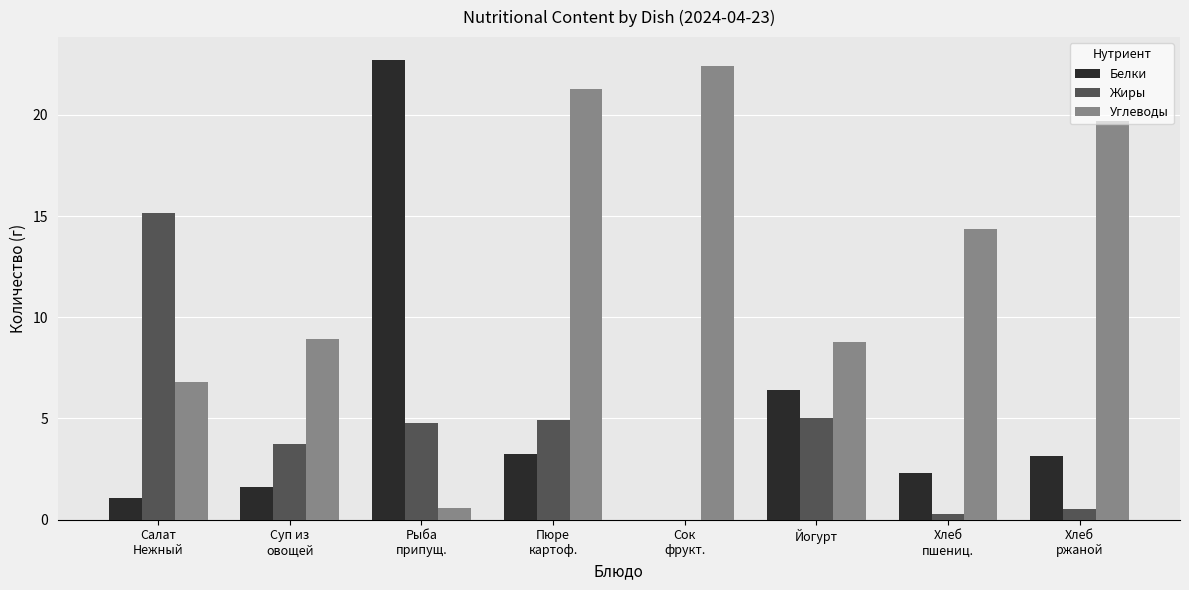

What are all the series names shown in the legend?

Белки, Жиры, Углеводы